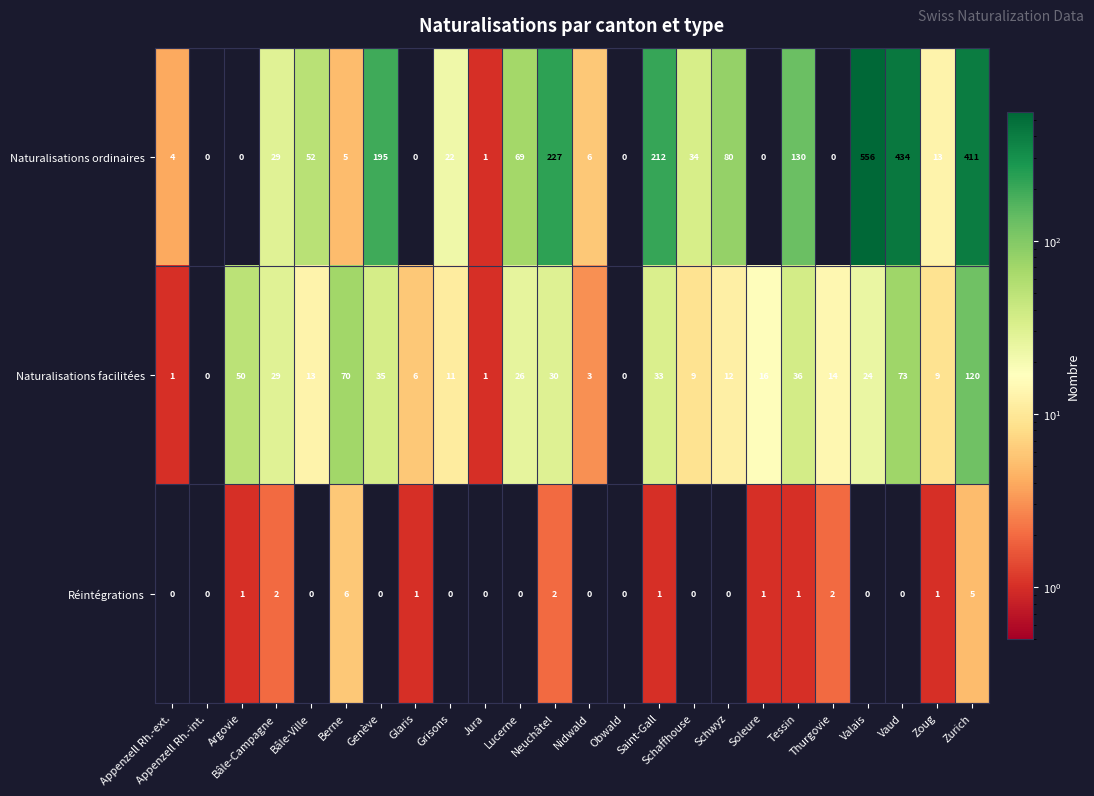

True or false: Naturalisations facilitées has a value of 12 at Schwyz.

True